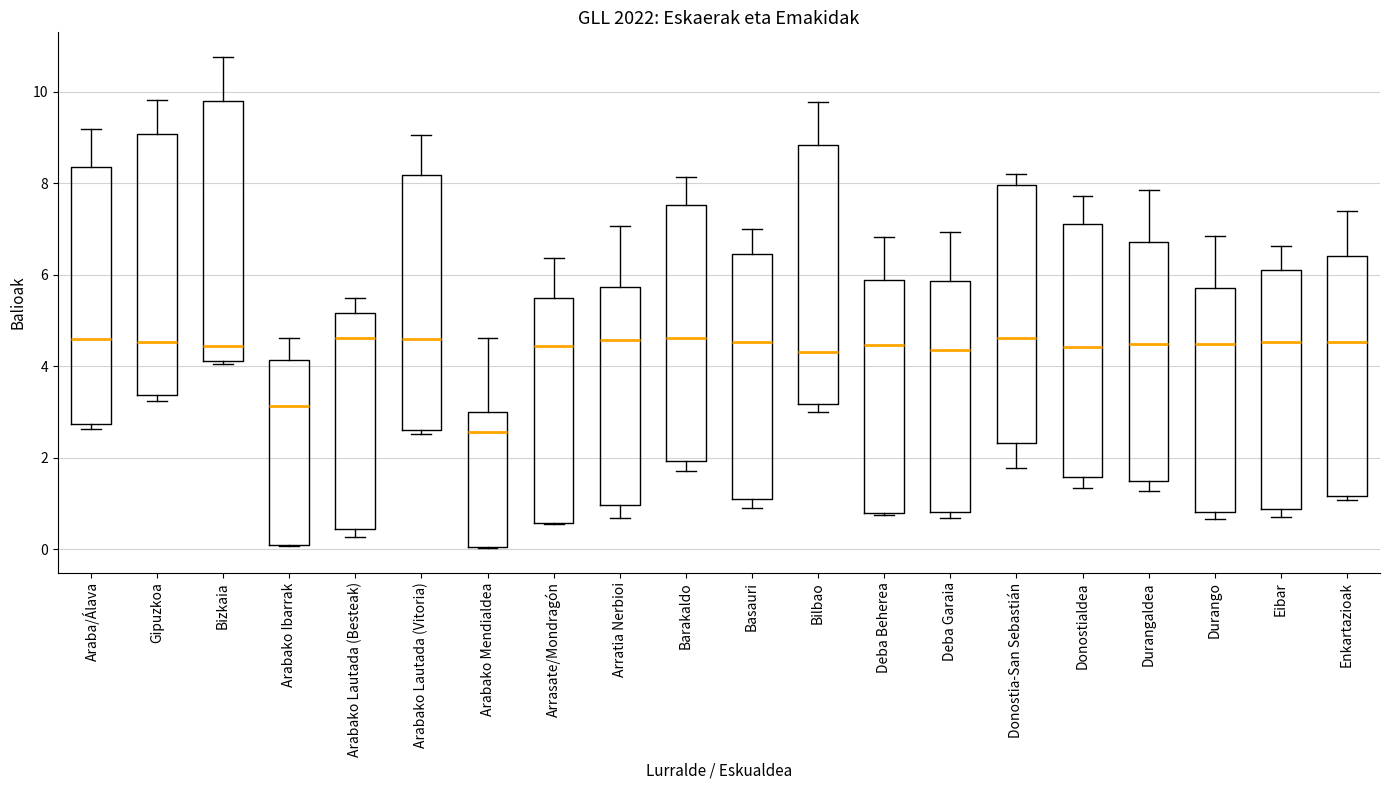

Where does the median line of the box for Eibar sit on the y-axis? The values are not printed on the chart, so give them approximately, as read against the axis.

4.6